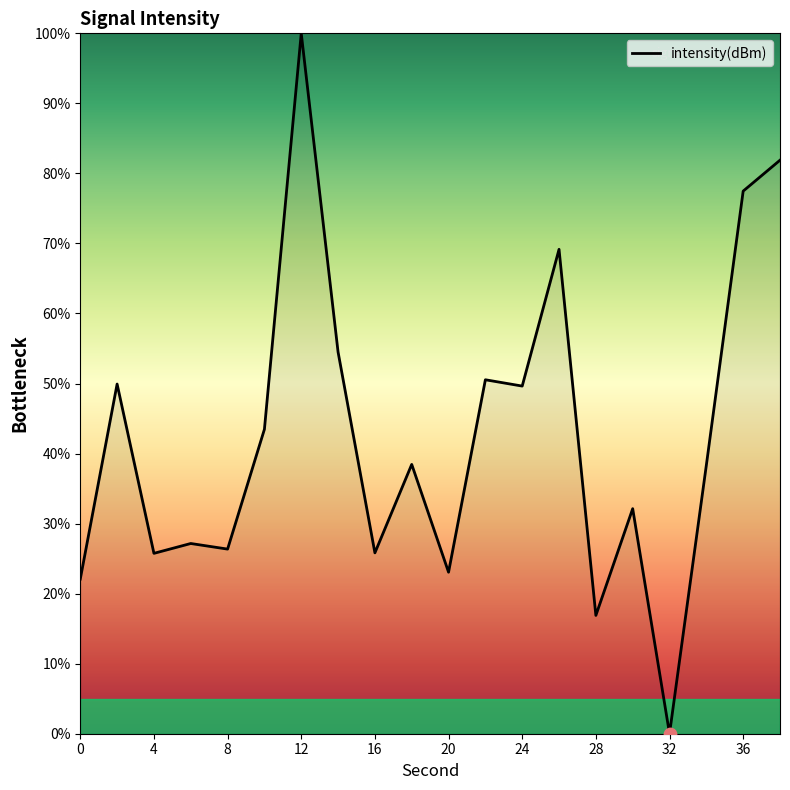

What is the maximum value shown in the chart?

100.0